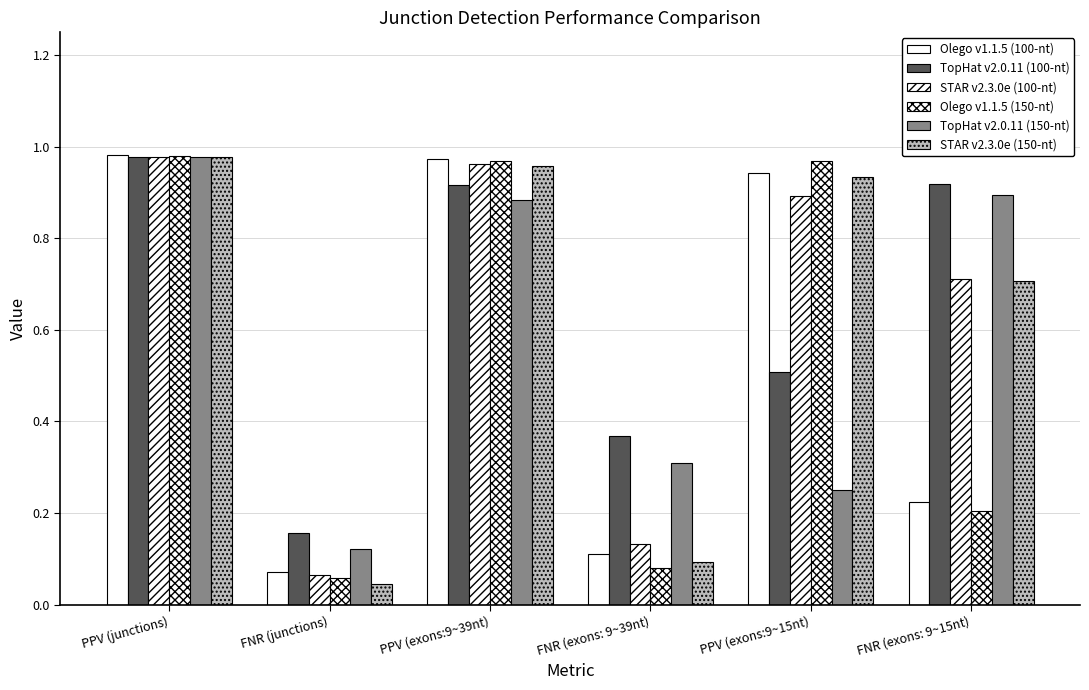

At which category does the chart reach its peak across all series?

PPV (junctions)